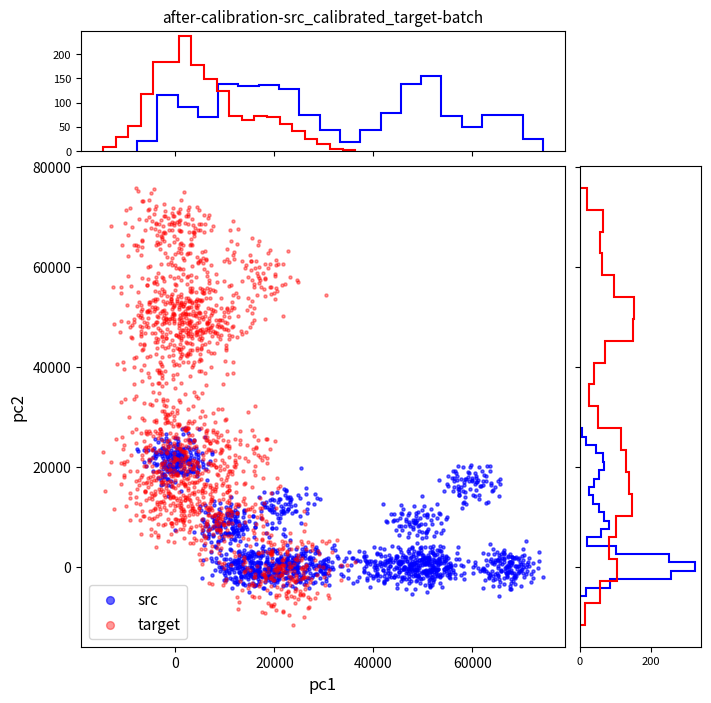

What are all the series names shown in the legend?

src, target